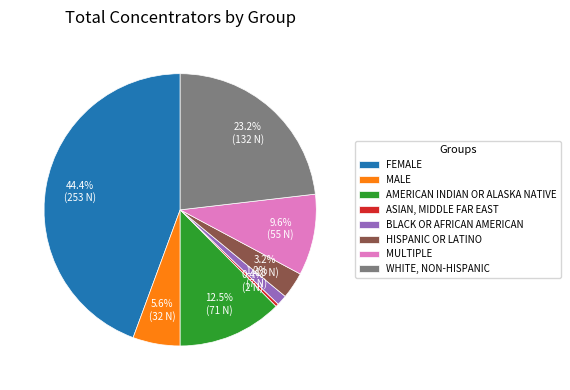

Which slice is the smallest?

ASIAN, MIDDLE FAR EAST